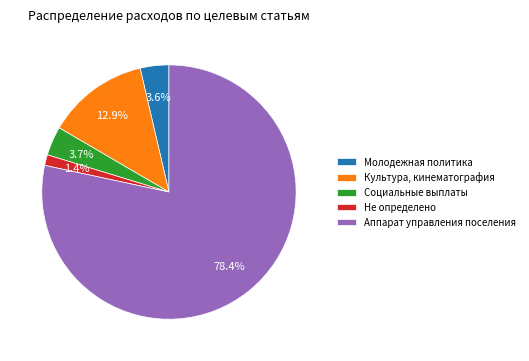

To the nearest percent, what is the difference between the largest and smallest slice percentages?

77%